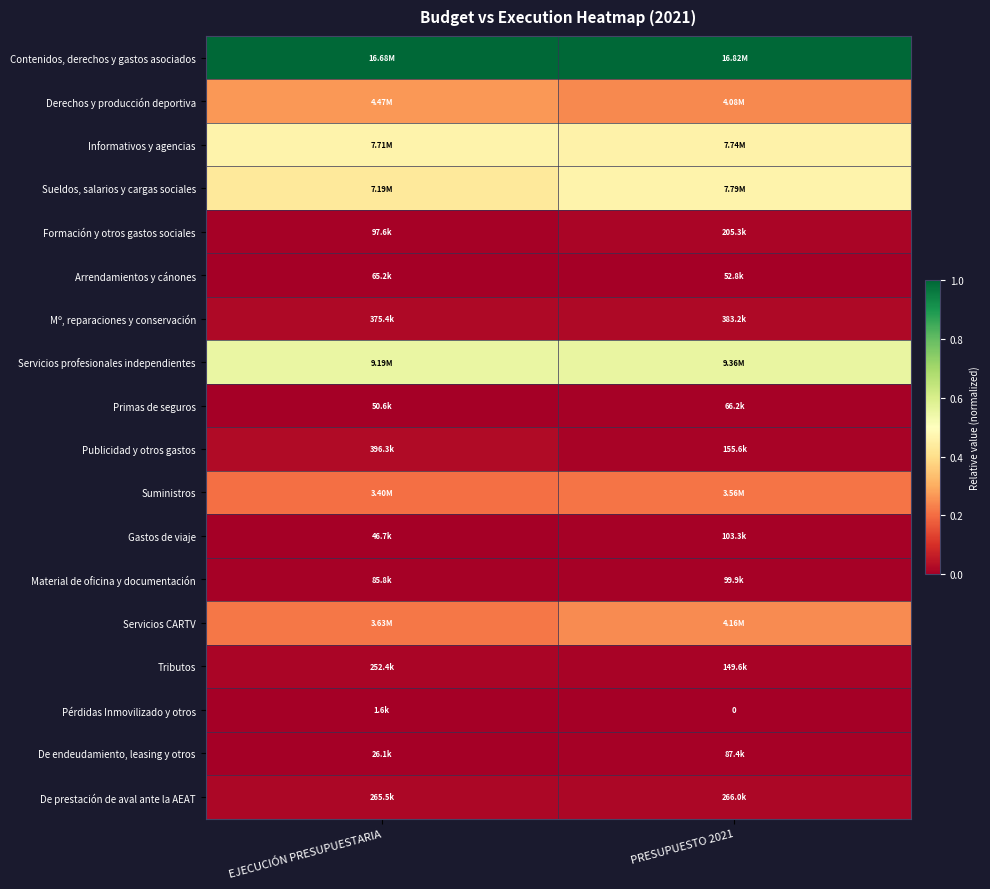

What is the approximate value of Servicios CARTV at EJECUCIÓN PRESUPUESTARIA?

0.2